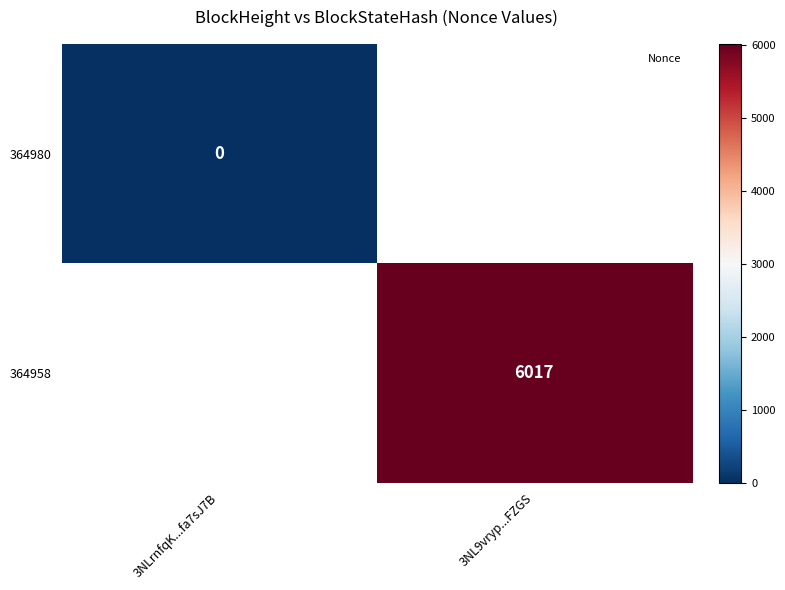

Is the value of 364958 at 3NL9vryp...FZGS greater than the value of 364980 at 3NL9vryp...FZGS?

No